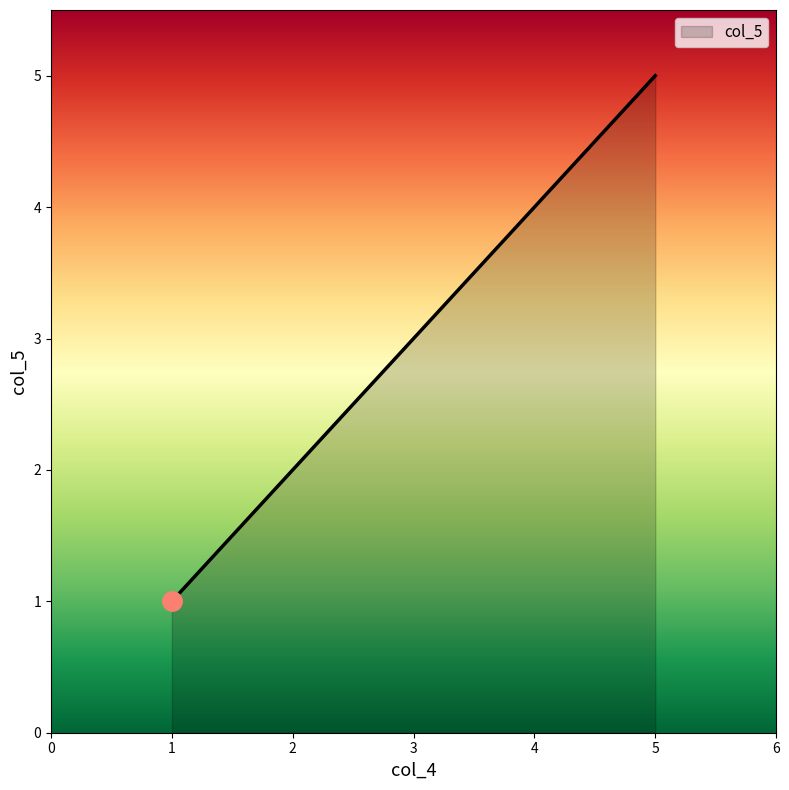

What is the change in value from 1 to 5?

+4